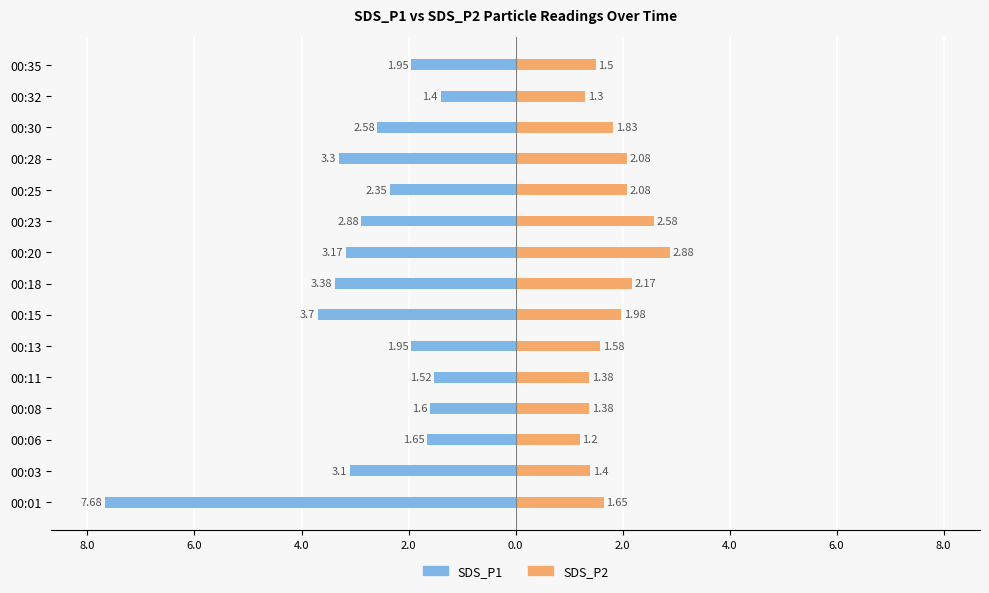

What is the difference between the maximum and minimum values in the SDS_P2 series?

1.7